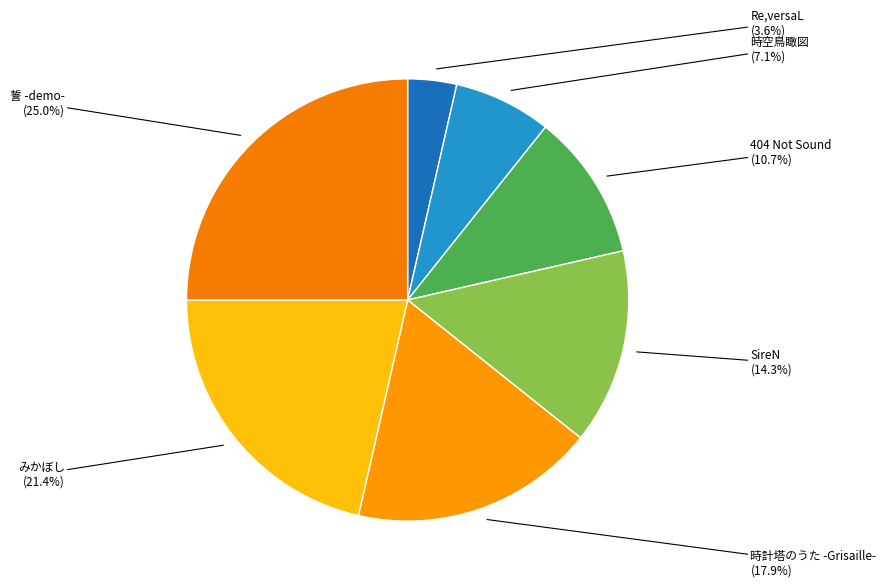

To the nearest percent, what percentage of the pie is 時空鳥瞰図?

7%